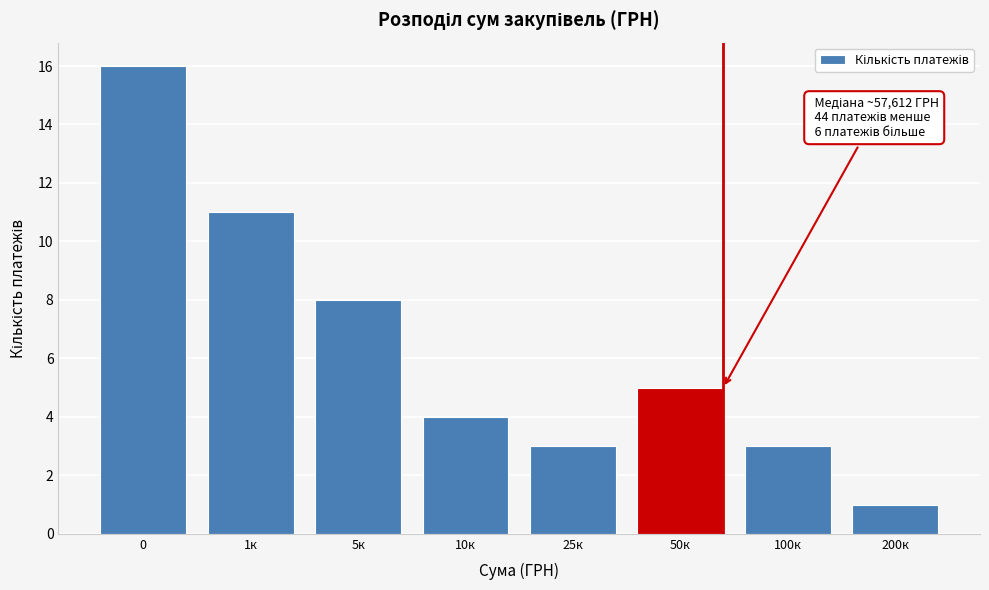

Reading left to right, extract all data points from this chart.

16	11	8	4	3	5	3	1